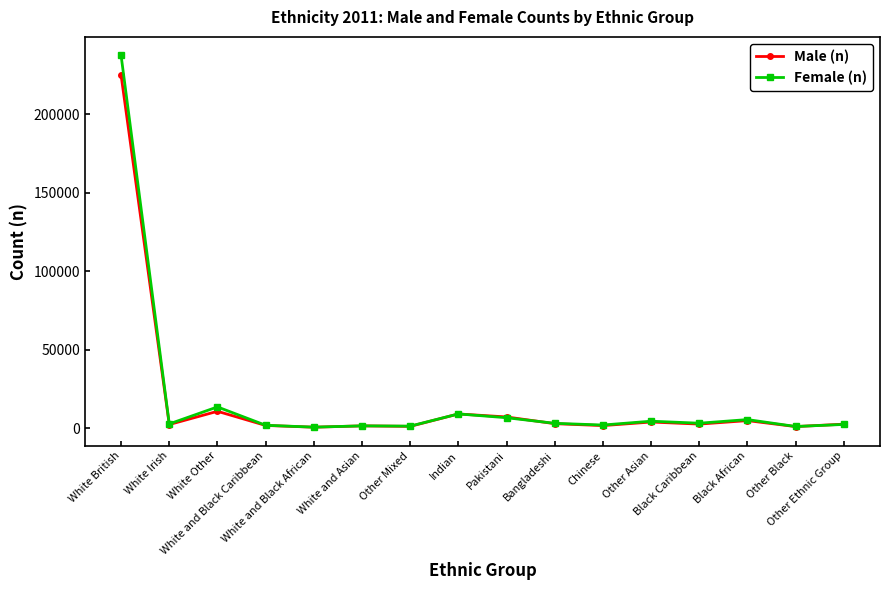

True or false: Male (n) has more than 2 interior local peaks.

True